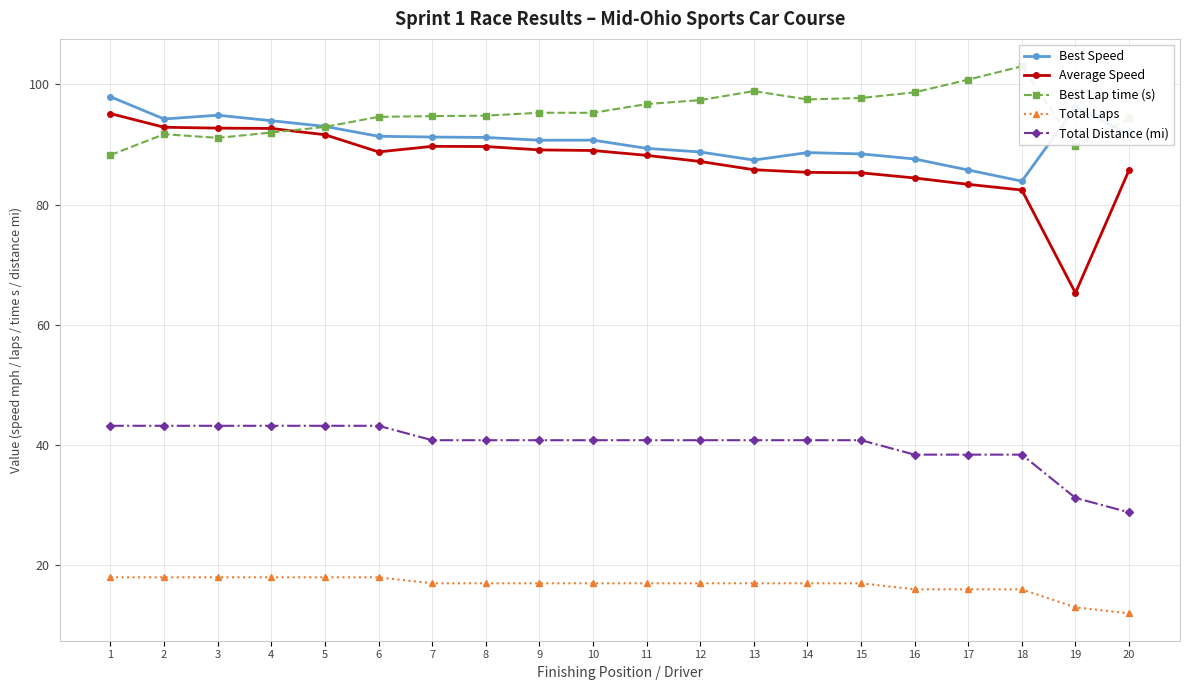

What is the minimum value for Total Laps?

12.0